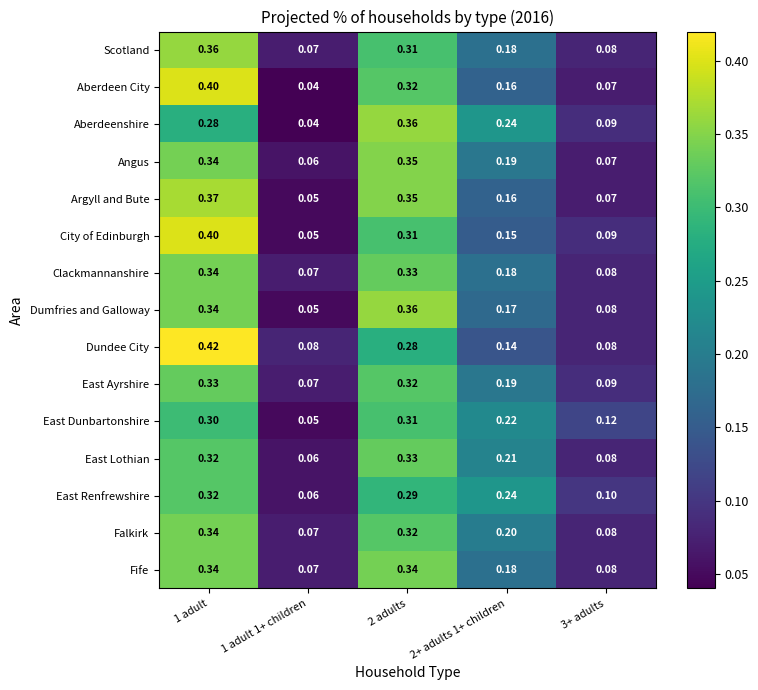

Is the value of Dumfries and Galloway at 1 adult greater than the value of Angus at 2 adults?

No